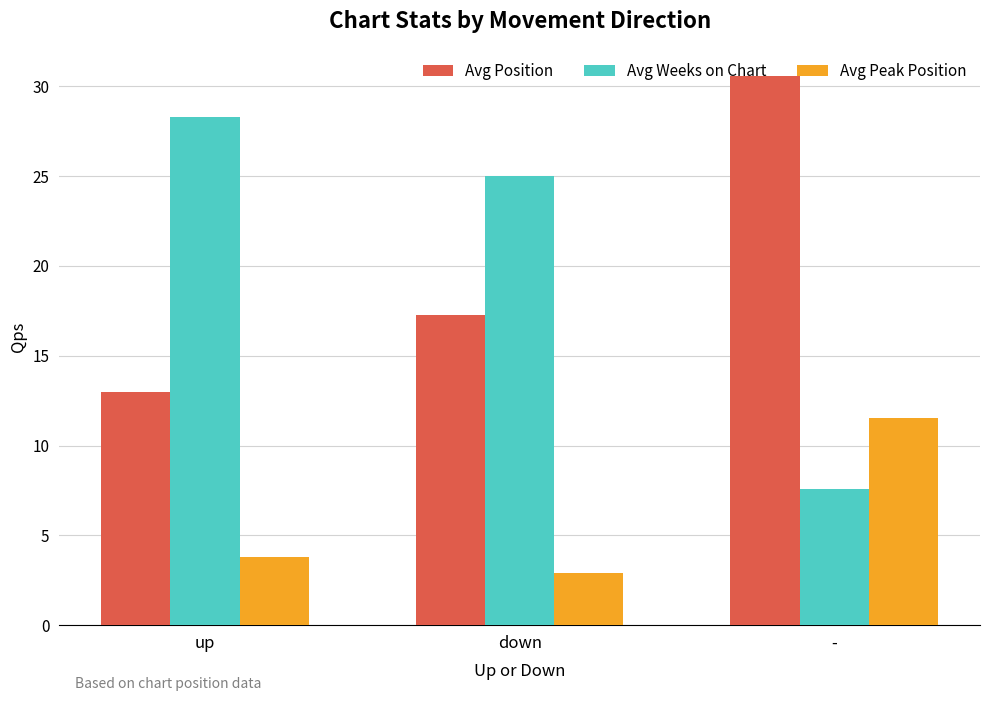

Reading right to left, transcribe all the data shown in this chart.

Avg Position: -=30.6	down=17.3	up=13.0
Avg Weeks on Chart: -=7.6	down=25.0	up=28.3
Avg Peak Position: -=11.6	down=2.9	up=3.8